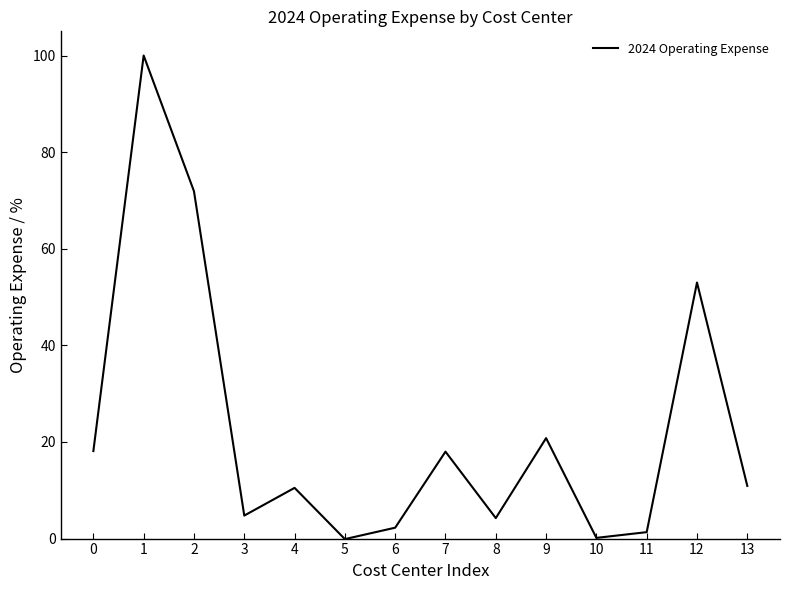

What is the difference between the values at 13 and 7?

7.1